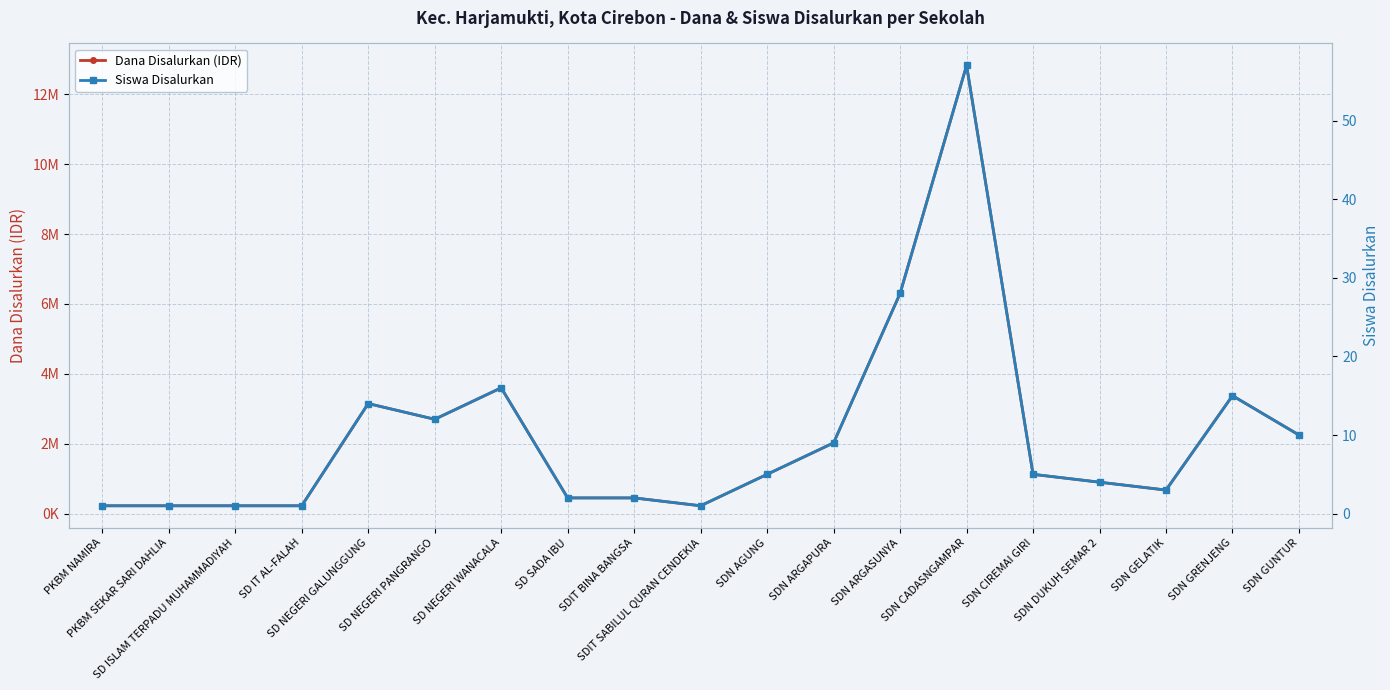

Reading left to right, list all the values displayed in this chart.

Dana Disalurkan (IDR): PKBM NAMIRA=225000	PKBM SEKAR SARI DAHLIA=225000	SD ISLAM TERPADU MUHAMMADIYAH=225000	SD IT AL-FALAH=225000	SD NEGERI GALUNGGUNG=3150000	SD NEGERI PANGRANGO=2700000	SD NEGERI WANACALA=3600000	SD SADA IBU=450000	SDIT BINA BANGSA=450000	SDIT SABILUL QURAN CENDEKIA=225000	SDN AGUNG=1125000	SDN ARGAPURA=2025000	SDN ARGASUNYA=6300000	SDN CADASNGAMPAR=12825000	SDN CIREMAI GIRI=1125000	SDN DUKUH SEMAR 2=900000	SDN GELATIK=675000	SDN GRENJENG=3375000	SDN GUNTUR=2250000
Siswa Disalurkan: PKBM NAMIRA=1	PKBM SEKAR SARI DAHLIA=1	SD ISLAM TERPADU MUHAMMADIYAH=1	SD IT AL-FALAH=1	SD NEGERI GALUNGGUNG=14	SD NEGERI PANGRANGO=12	SD NEGERI WANACALA=16	SD SADA IBU=2	SDIT BINA BANGSA=2	SDIT SABILUL QURAN CENDEKIA=1	SDN AGUNG=5	SDN ARGAPURA=9	SDN ARGASUNYA=28	SDN CADASNGAMPAR=57	SDN CIREMAI GIRI=5	SDN DUKUH SEMAR 2=4	SDN GELATIK=3	SDN GRENJENG=15	SDN GUNTUR=10